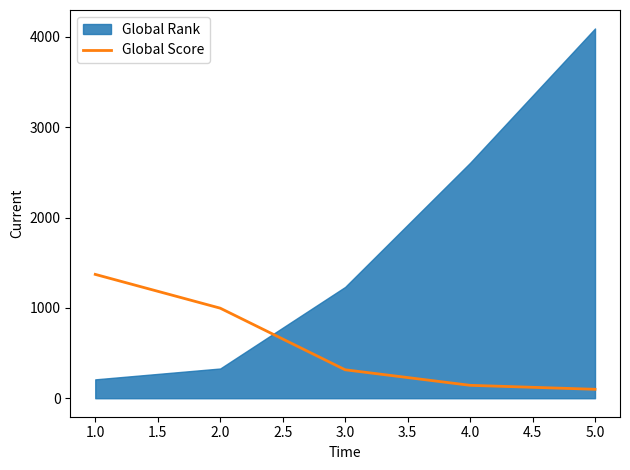

Does the chart display data point markers on the line(s)?

No